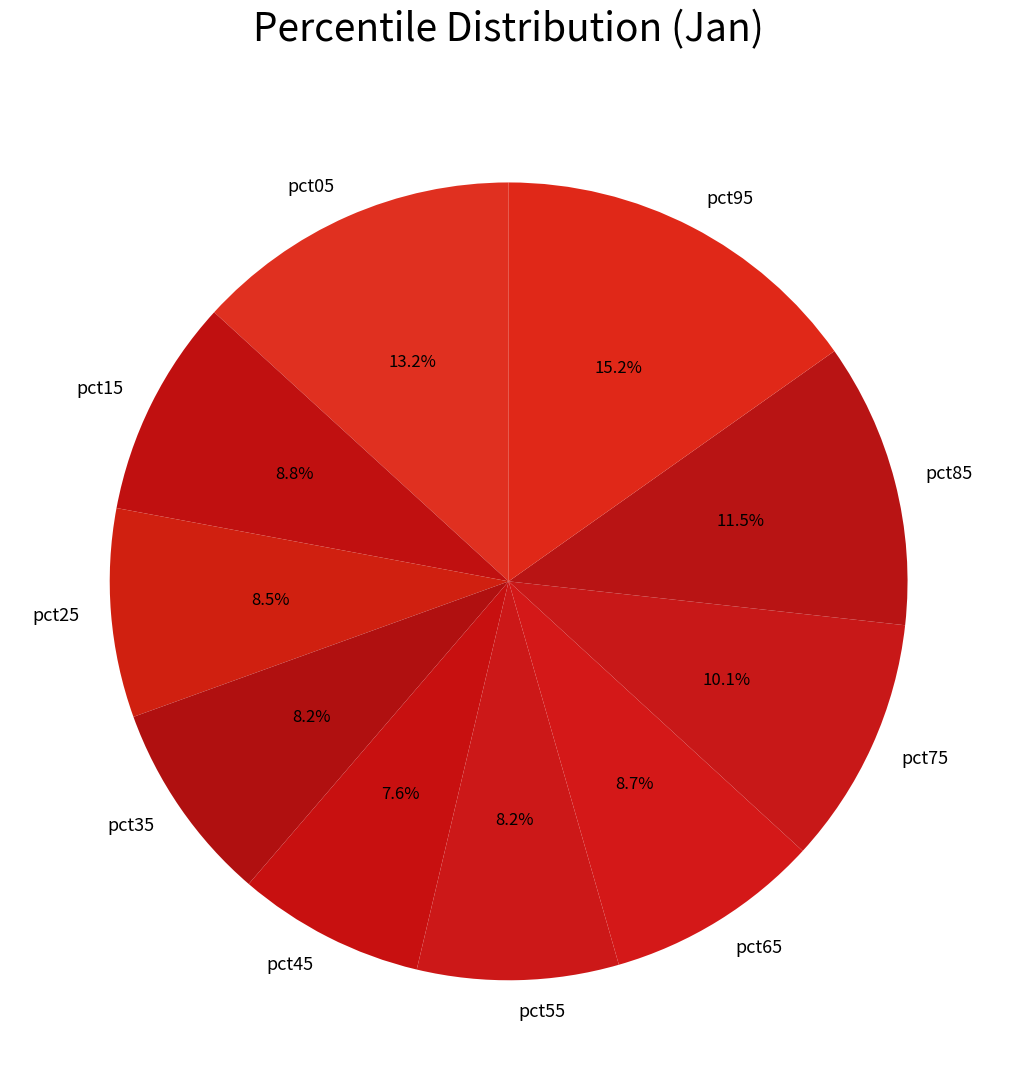

To the nearest percent, what is the difference between the largest and smallest slice percentages?

8%